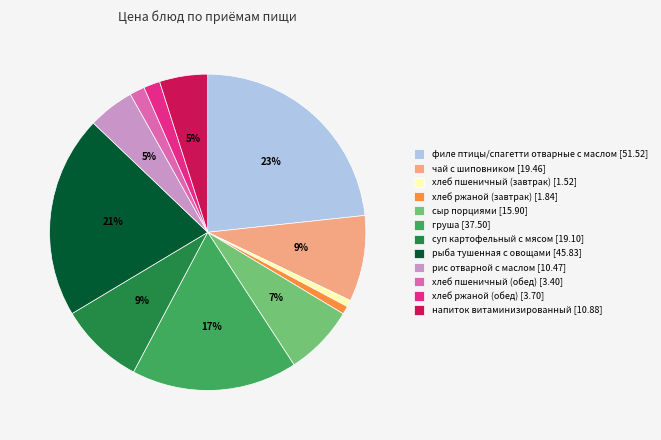

How many slices are in this pie chart?

12